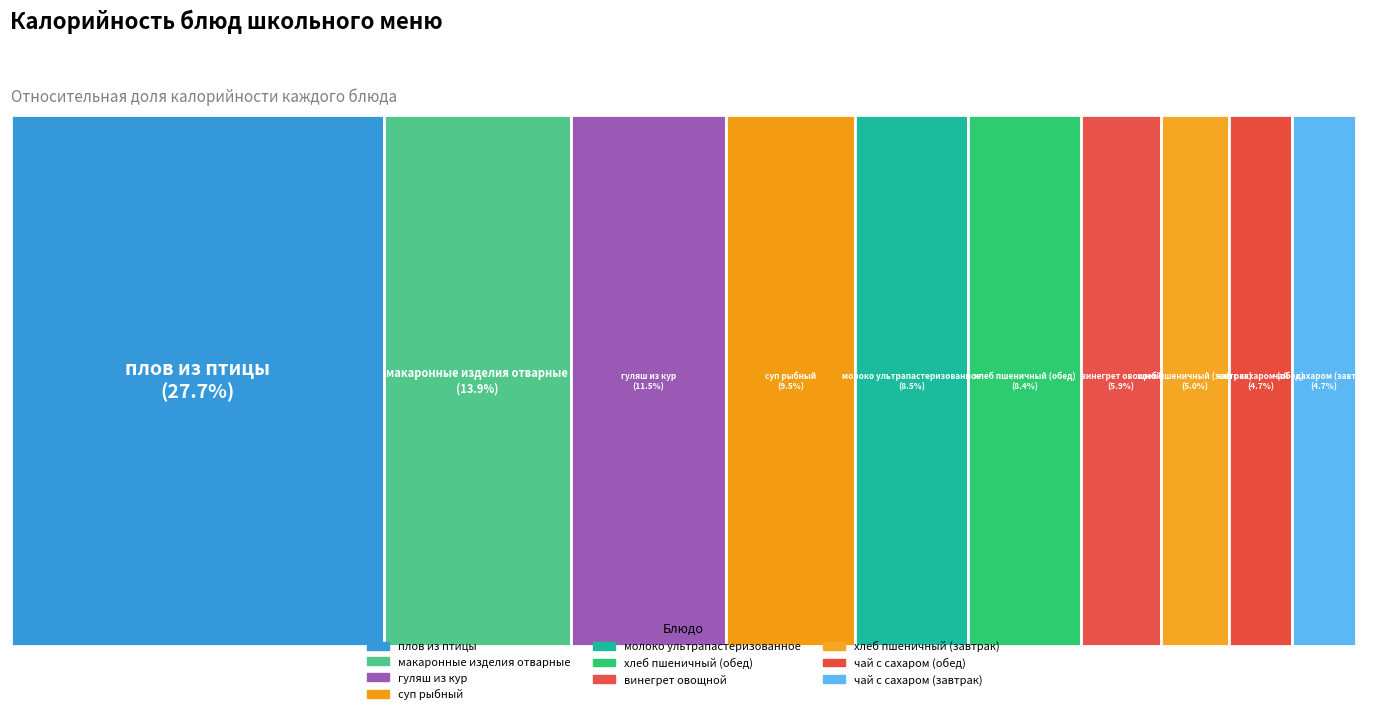

Is the sum of хлеб пшеничный (завтрак) and суп рыбный greater than half?

No